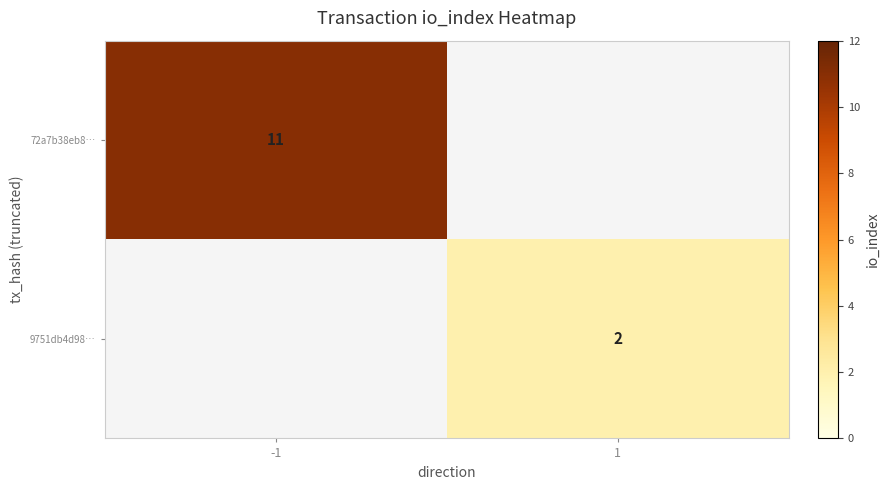

The 9751db4d98… series shows 3 at 1. True or false?

False